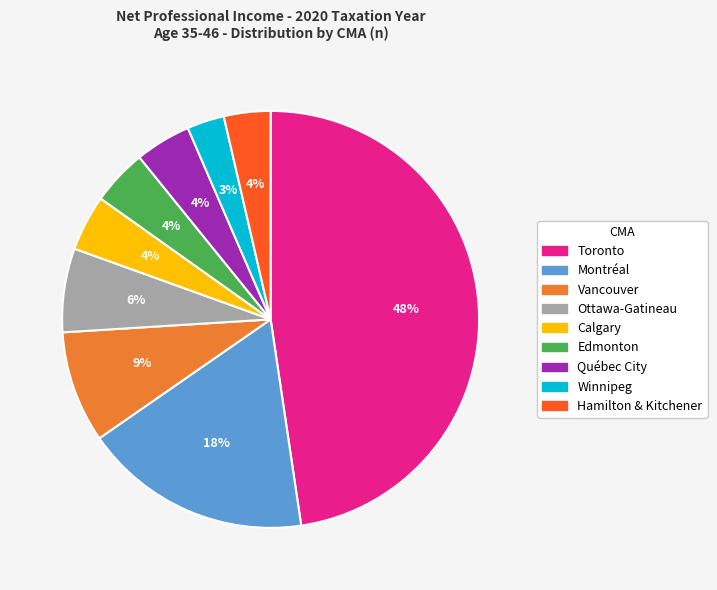

Which category has the biggest portion of the pie?

Toronto